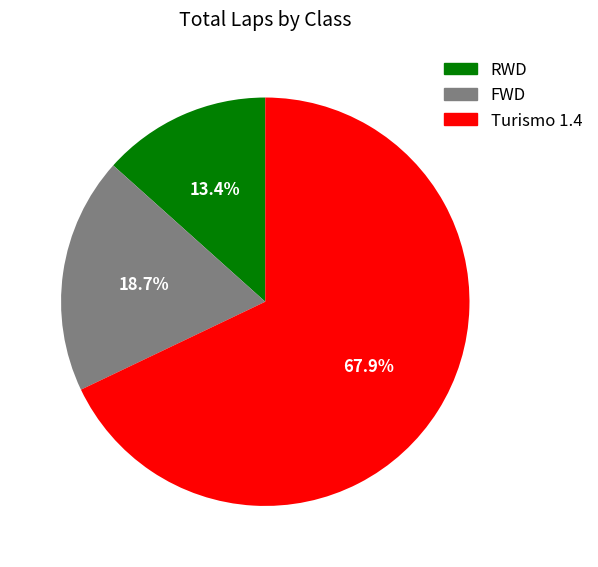

To the nearest percent, what is the difference between the largest and smallest slice percentages?

55%